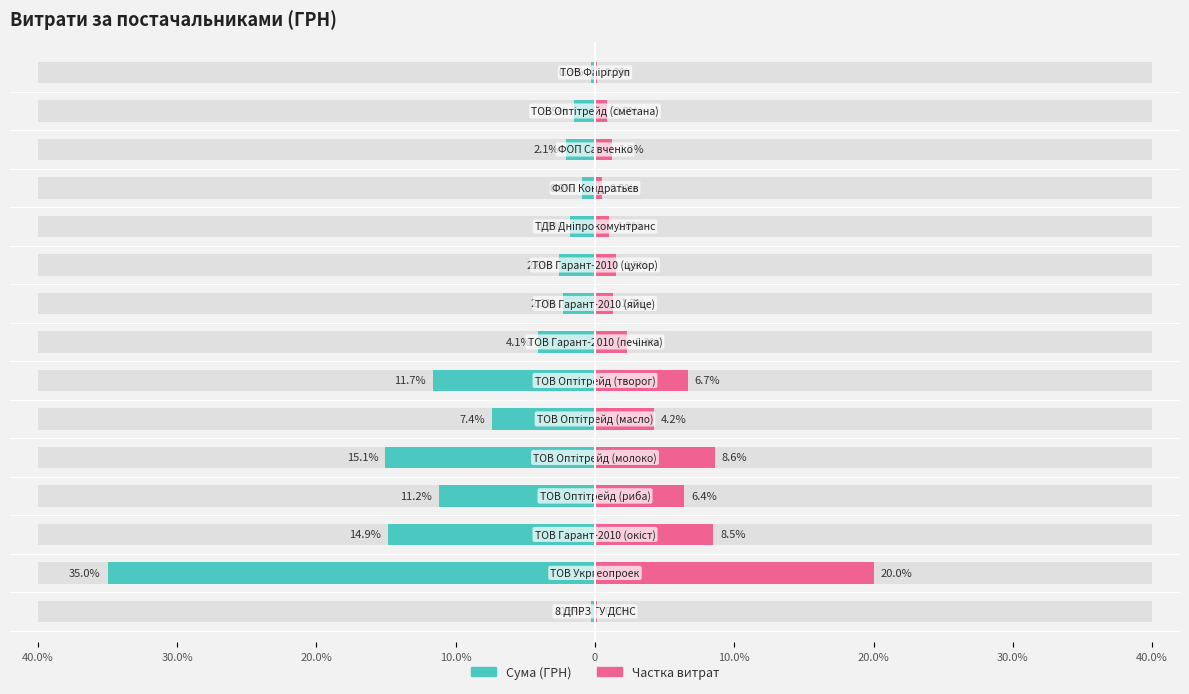

At 30.0%, list the series in order from largest to smallest.

Частка витрат, Сума (ГРН)